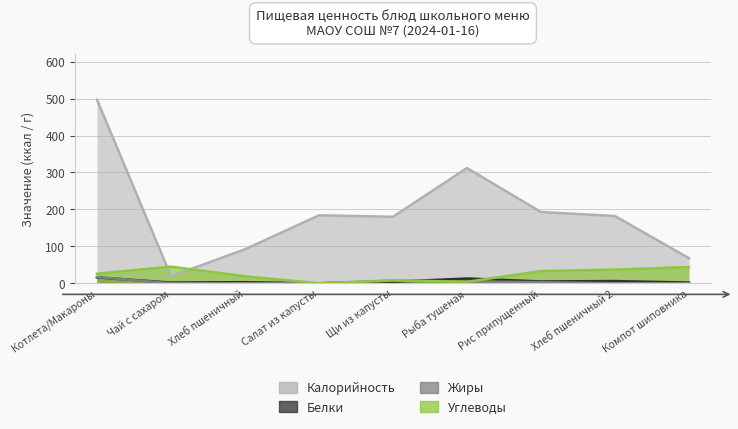

Is the value of Жиры at Хлеб пшеничный 2 greater than the value of Белки at Котлета/Макароны?

No